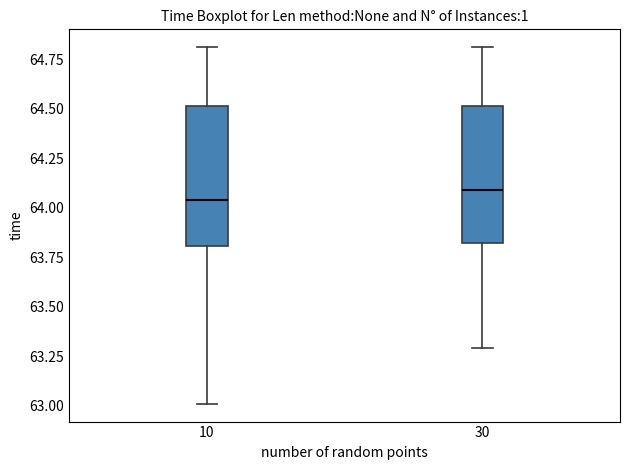

Reading left to right, read every box against the y-axis: the position of its median line, the range the box covers, and the ends of its whiskers. The values are not printed on the chart, so give them approximately, as read against the axis.

10: median 64.05, box 63.80 to 64.50, whiskers 63.00 to 64.80
30: median 64.10, box 63.80 to 64.50, whiskers 63.30 to 64.80